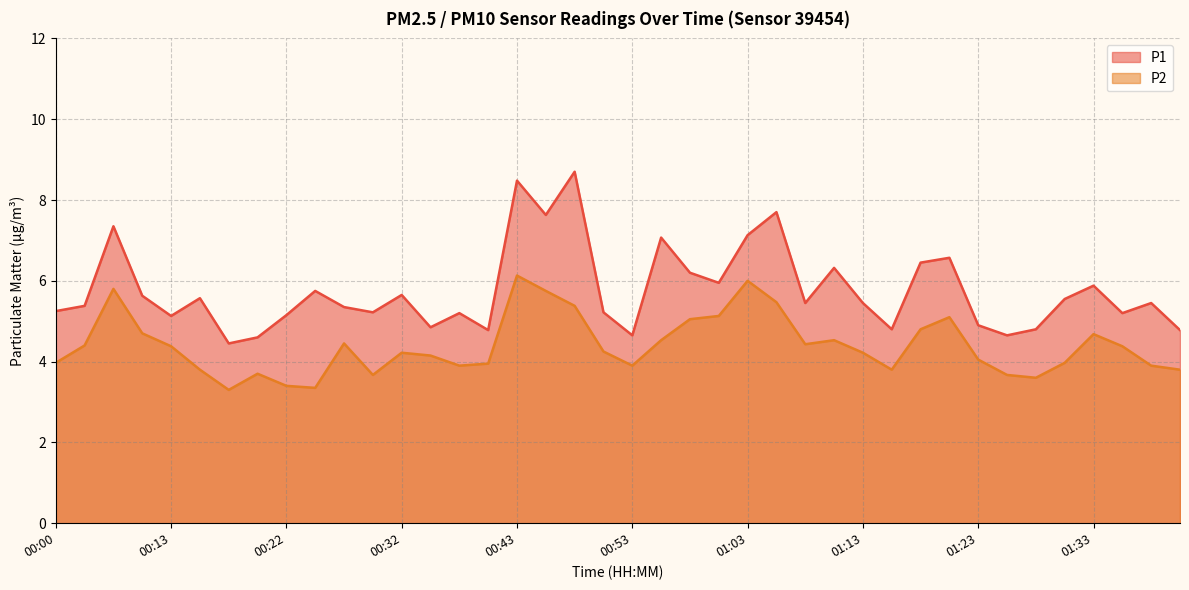

What is the label of the 4th point from the right?

01:33